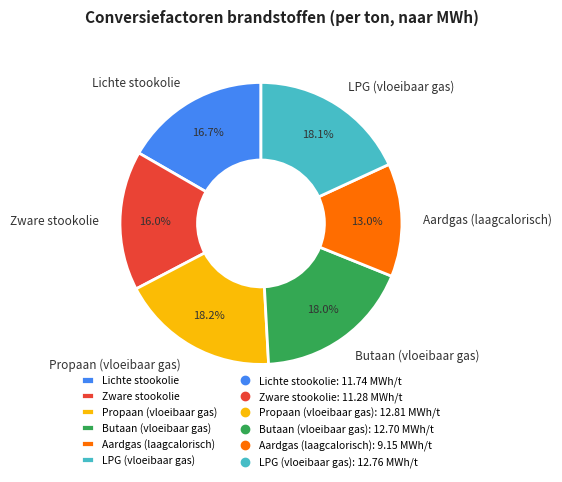

Is it true that Butaan (vloeibaar gas) is 18% of the pie?

True